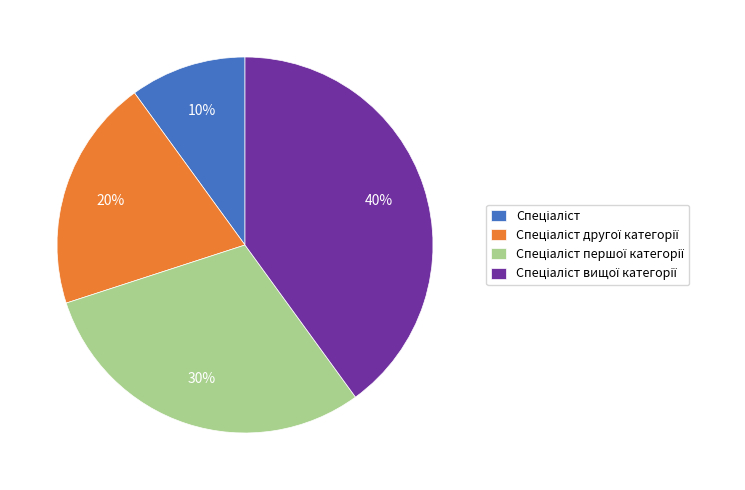

To the nearest percent, what is the difference between the largest and smallest slice percentages?

30%